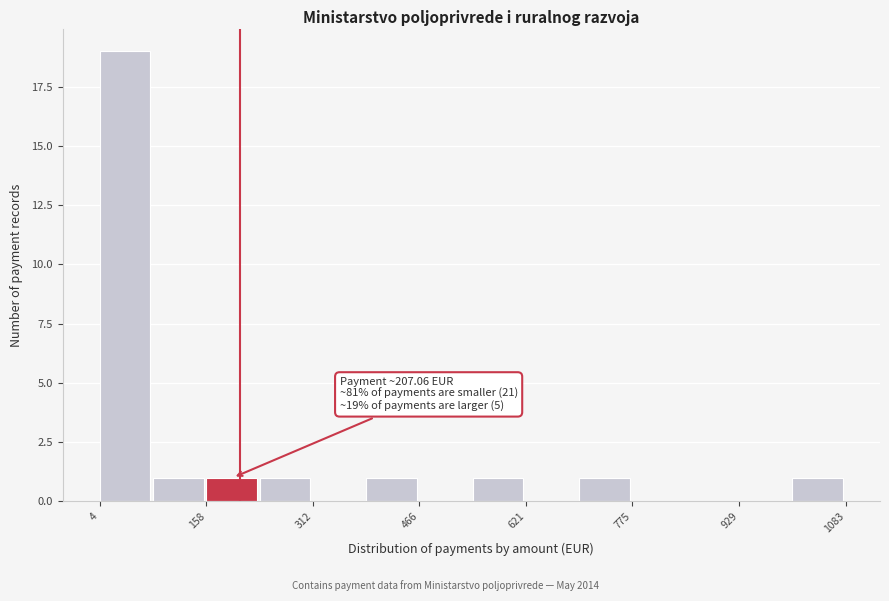

Read against the x-axis, roughly where is the centre of the tallest bar?

40